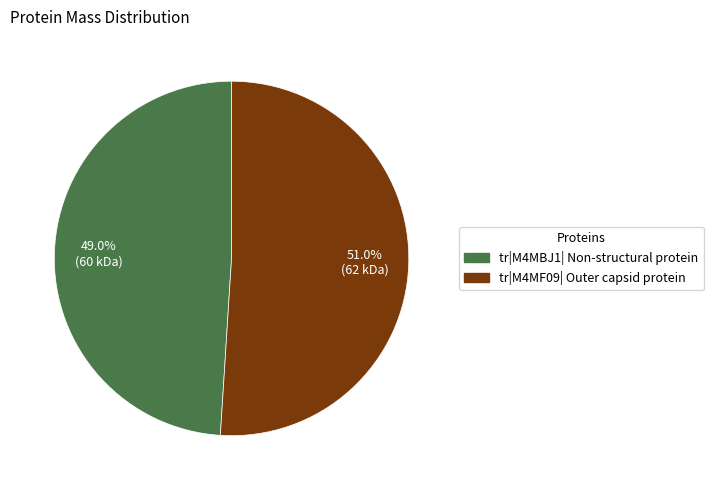

What percentage do tr|M4MF09| Outer capsid protein and tr|M4MBJ1| Non-structural protein together represent?

100.0%